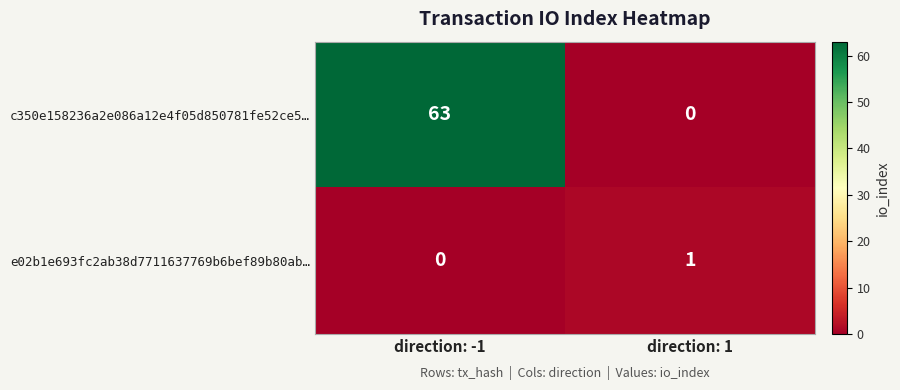

Is it true that c350e158236a2e086a12e4f05d850781fe52ce5… equals 31 at direction: 1?

False